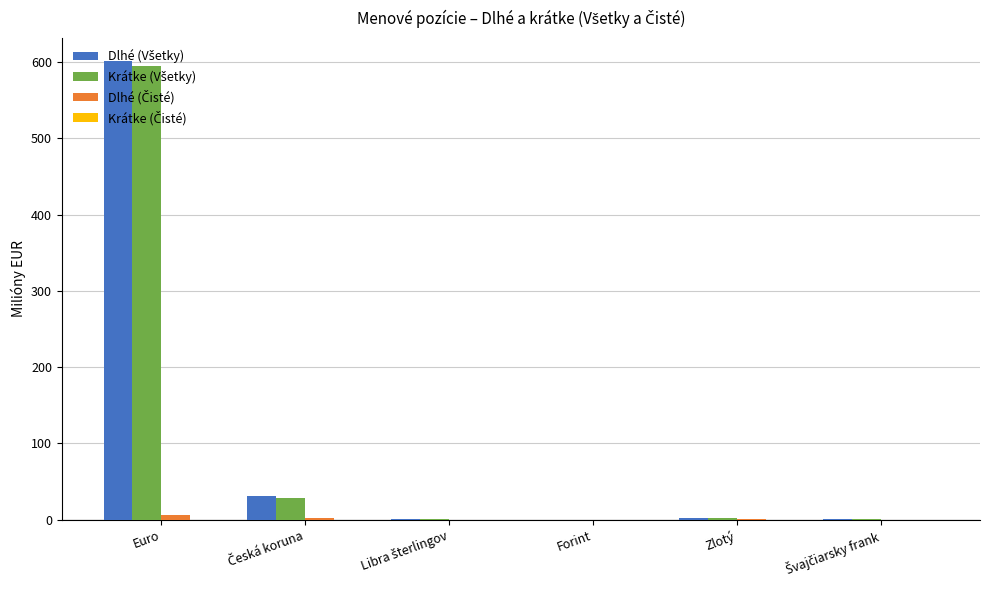

At which category is the sum across all series the highest?

Euro